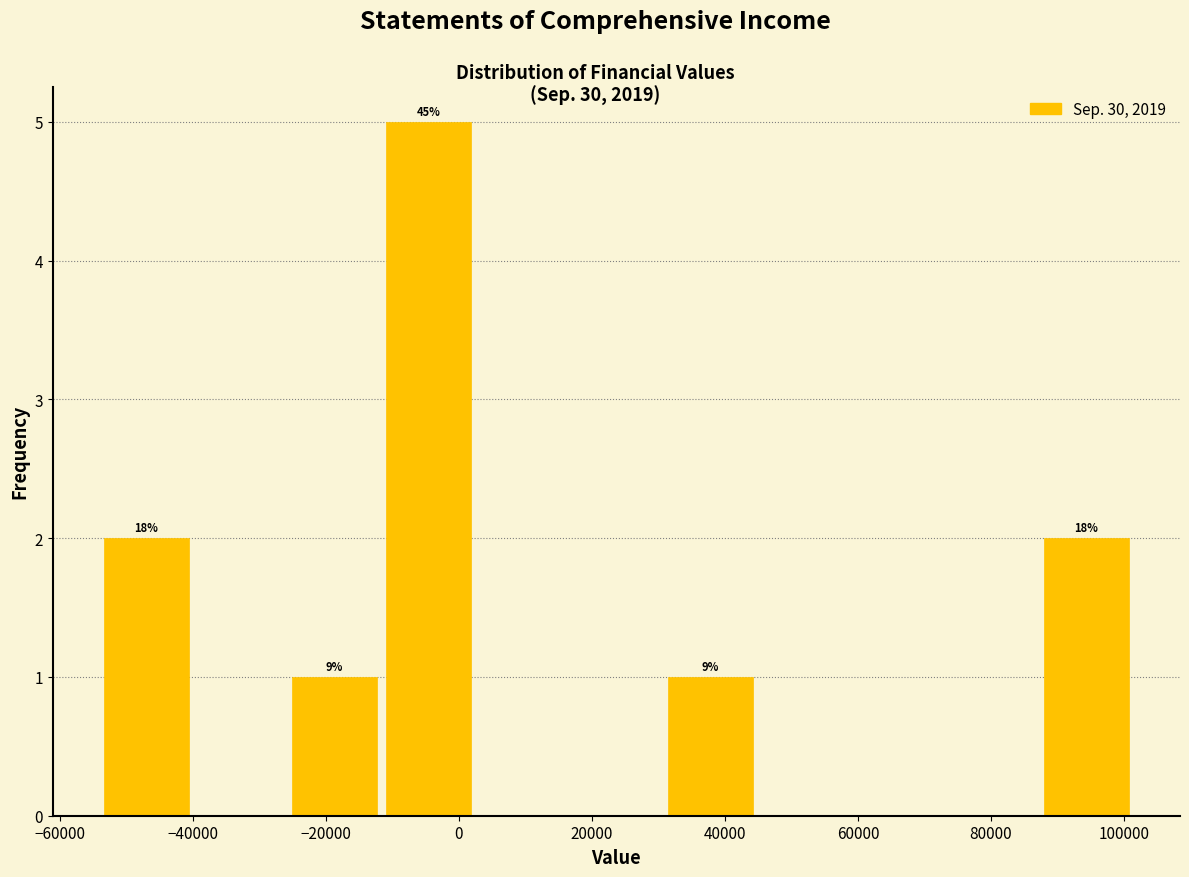

Over which range of the x-axis is the bar tallest?

-12000 to 2000